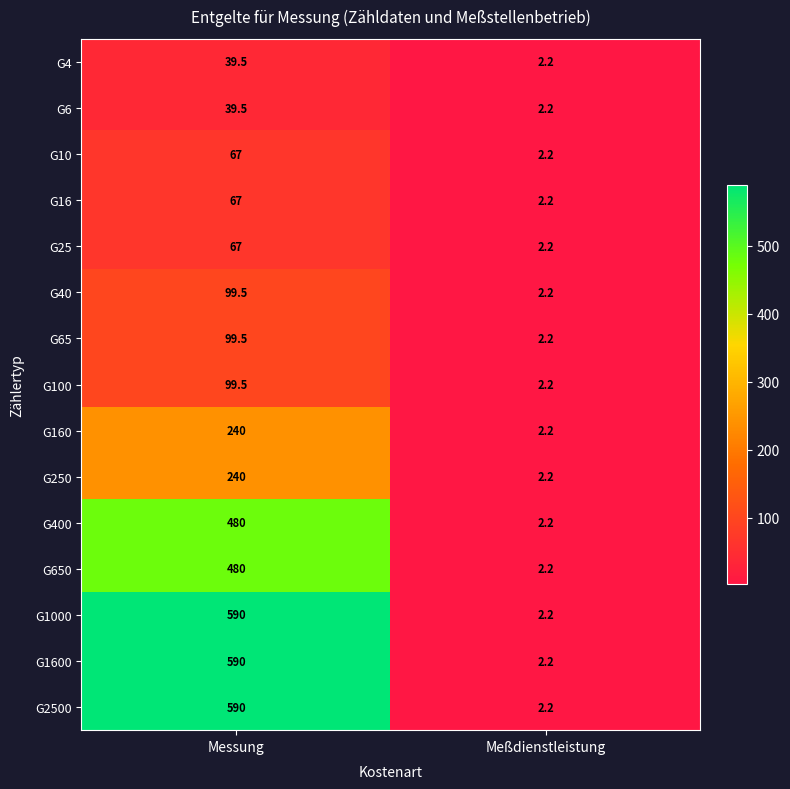

What is the spread (max minus min) of values at Messung?

550.5